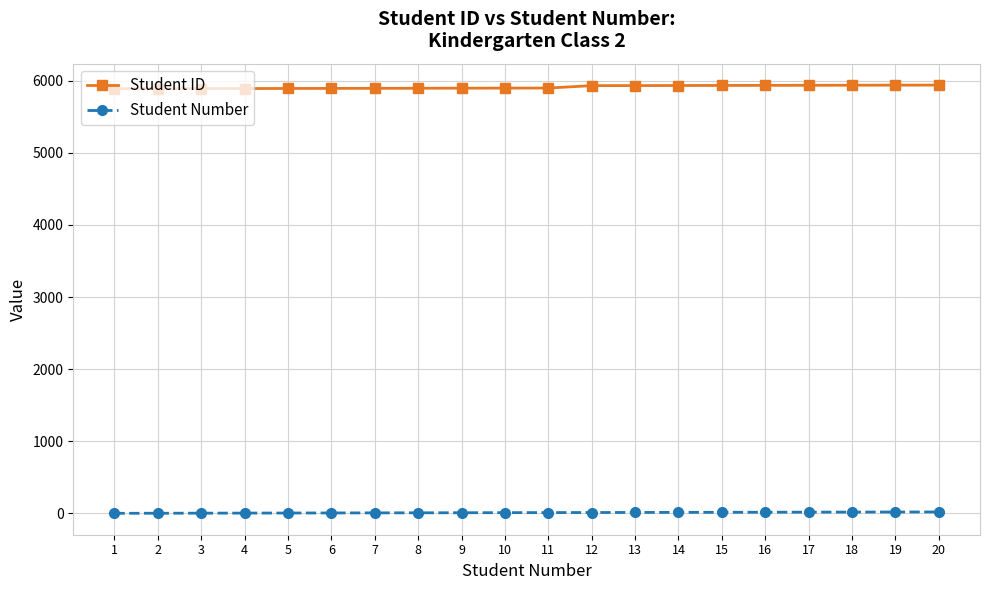

How many series are shown in this chart?

2